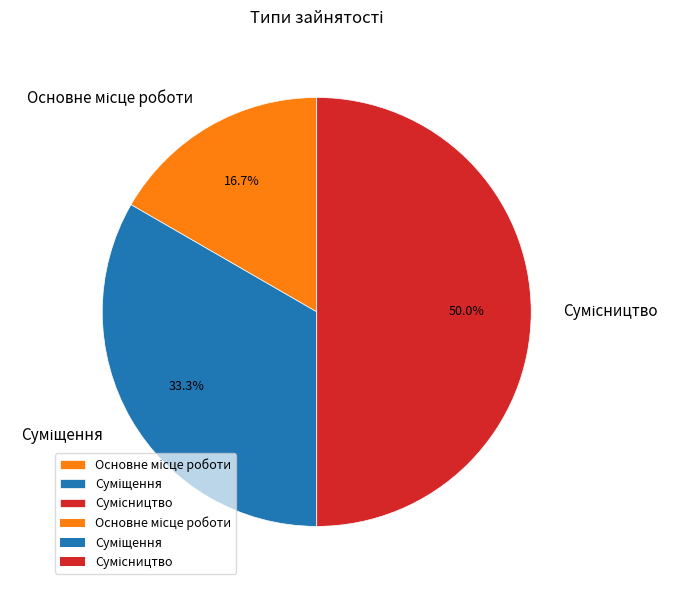

Is it true that Сумісництво is 50% of the pie?

True